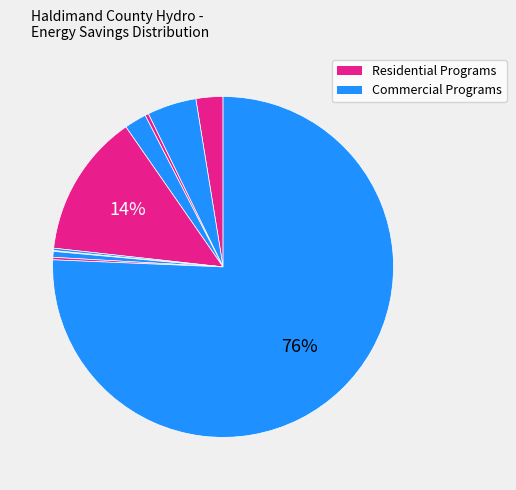

Count the number of slices in the pie.

10